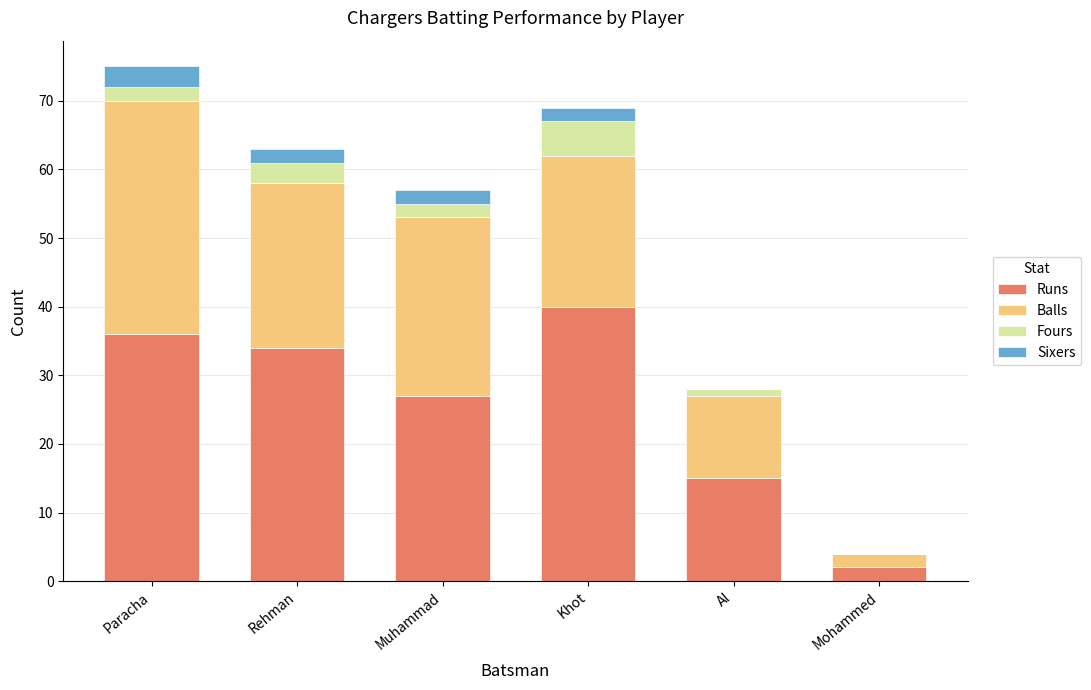

The Runs series shows 27 at Muhammad. True or false?

True